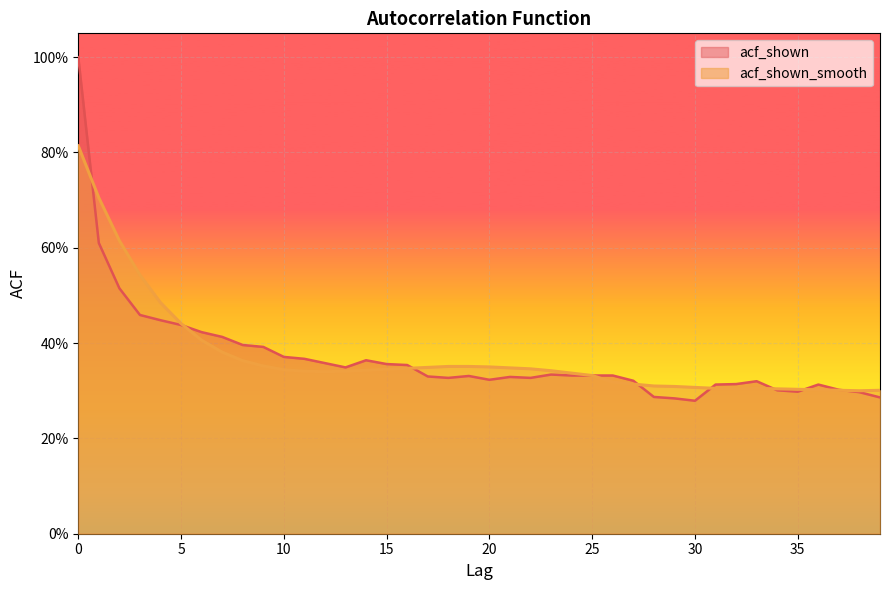

Which category has the lowest value in the acf_shown_smooth series?

38